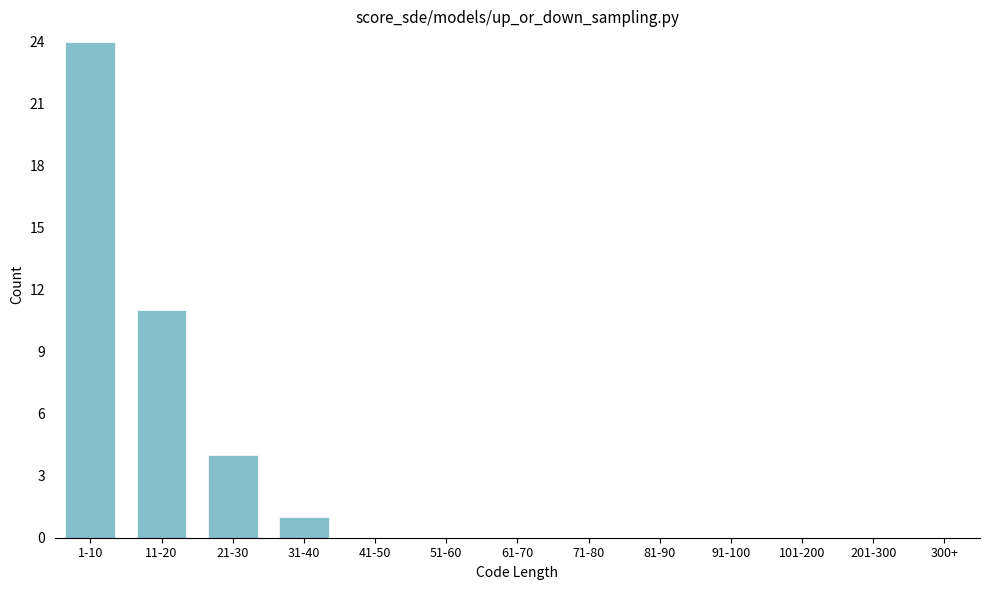

Reading left to right, transcribe all the data shown in this chart.

1-10=24	11-20=11	21-30=4	31-40=1	41-50=0	51-60=0	61-70=0	71-80=0	81-90=0	91-100=0	101-200=0	201-300=0	300+=0